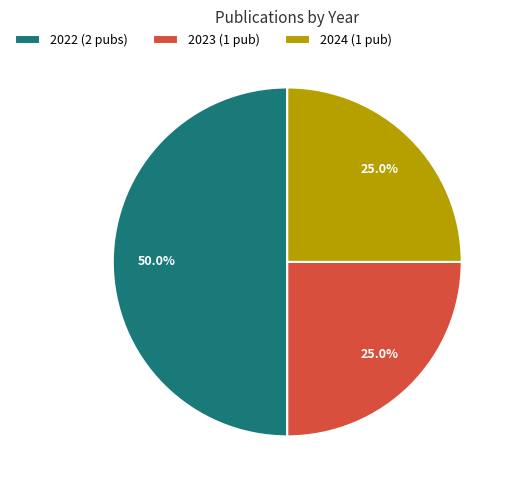

How many segments does this pie chart have?

3